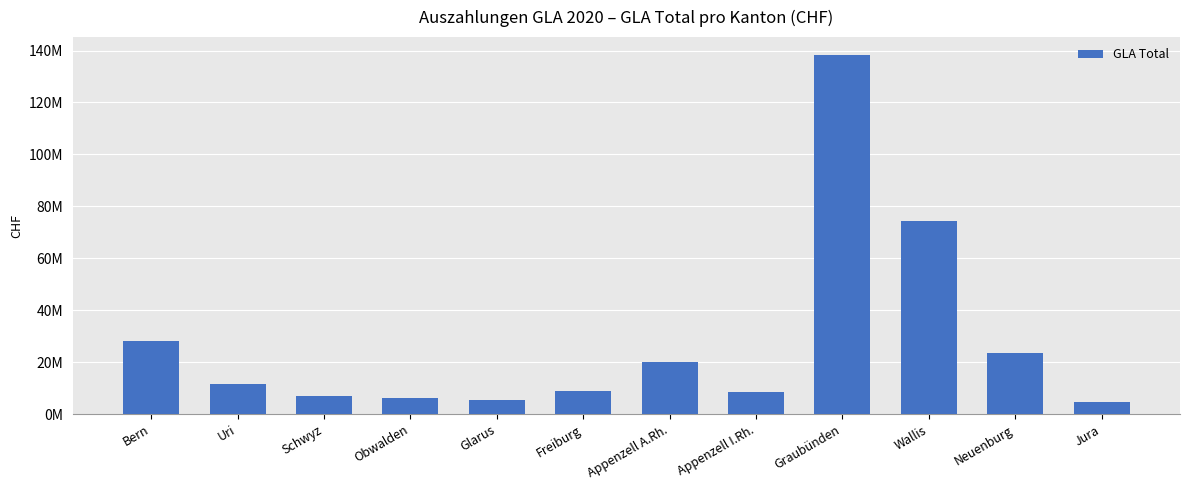

What is the sum of all values?

336789795.8